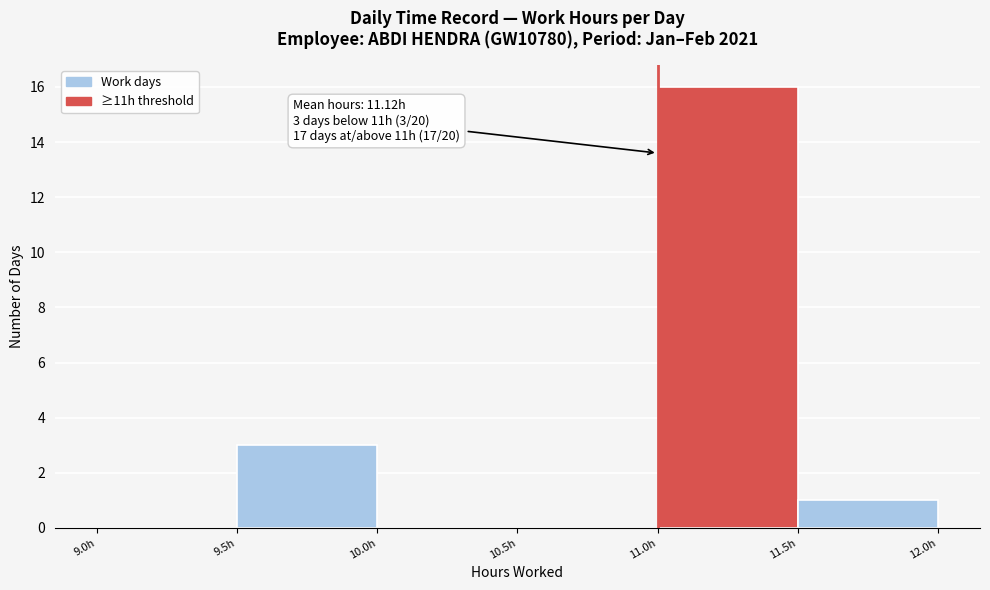

Which range on the x-axis has the tallest bar?

11.0 to 11.5